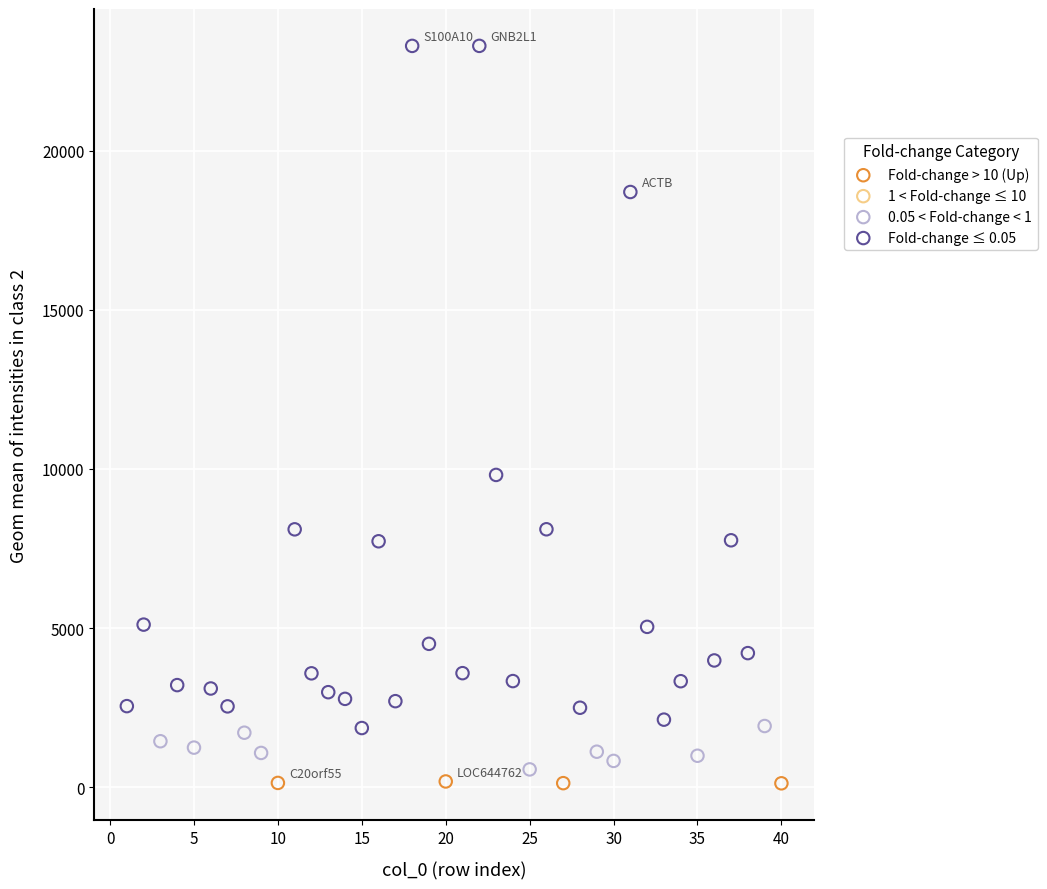

Which series contains the highest Y value?

Fold-change ≤ 0.05